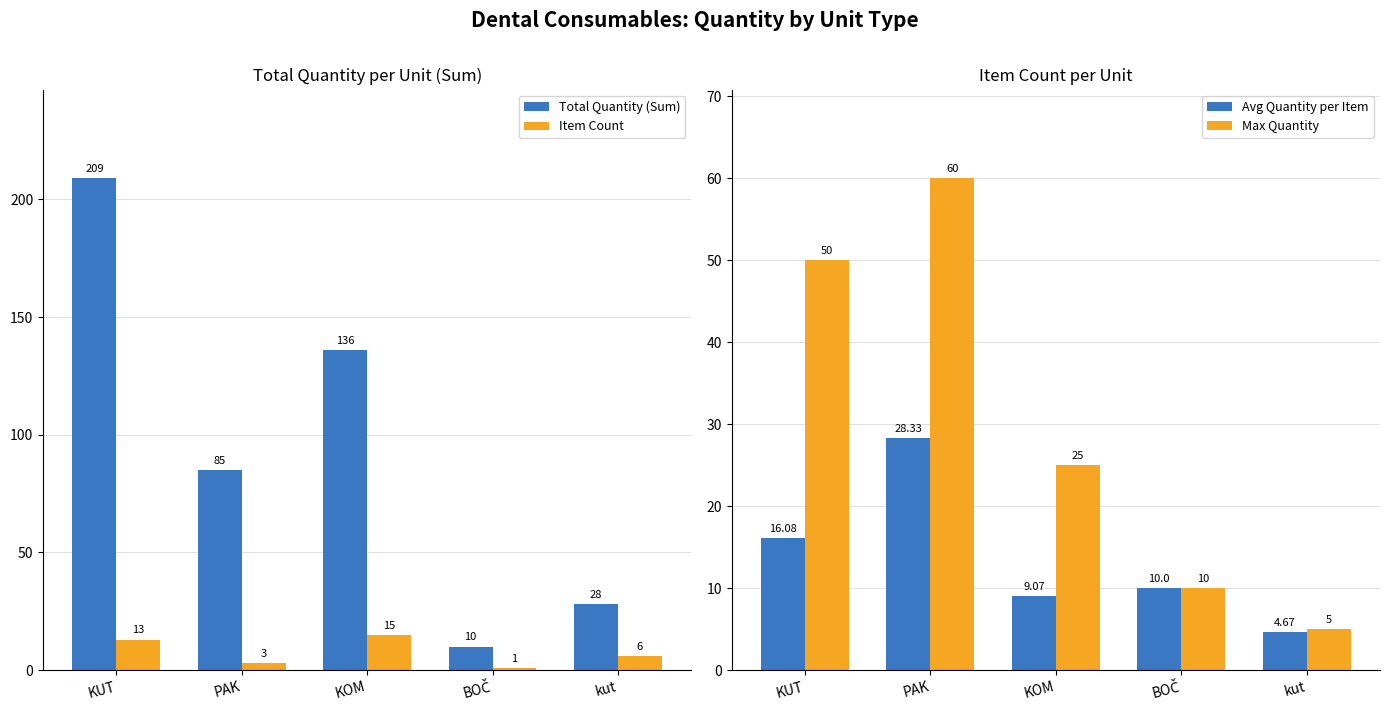

What are all the series names shown in the legend?

Total Quantity (Sum), Item Count, Avg Quantity per Item, Max Quantity